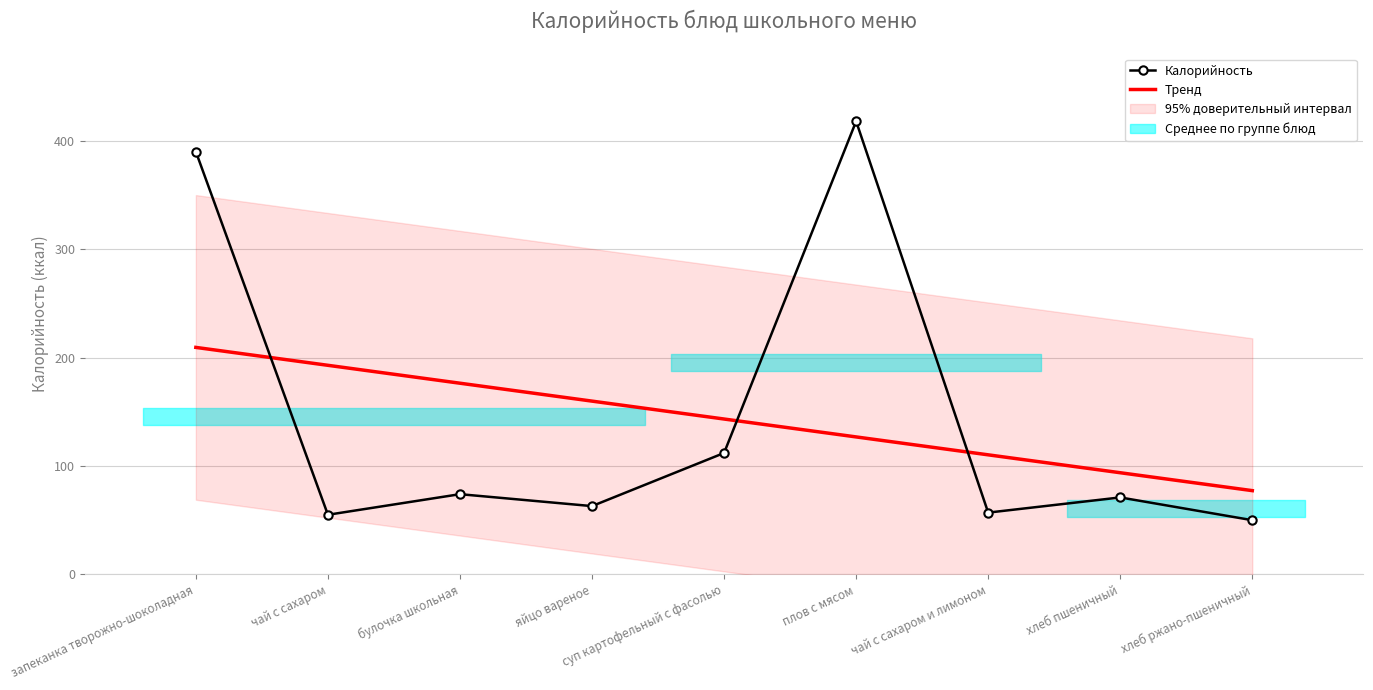

Which series has the largest total across all categories?

Калорийность